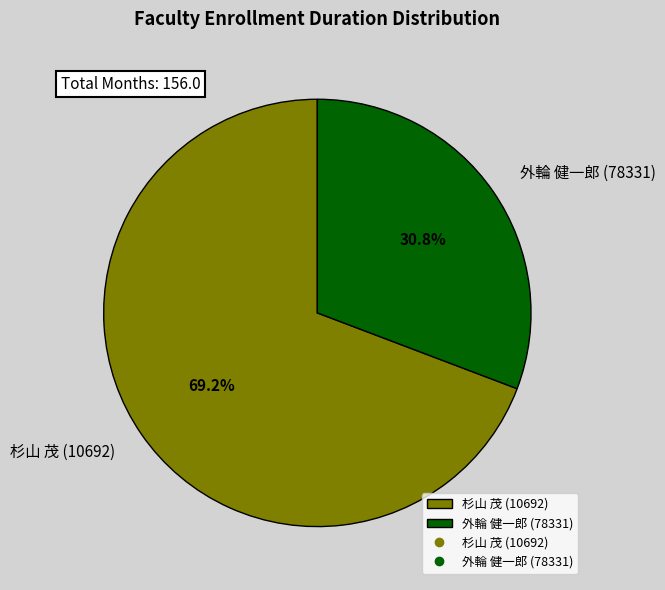

What is the smallest slice in the pie chart?

外輪 健一郎 (78331)